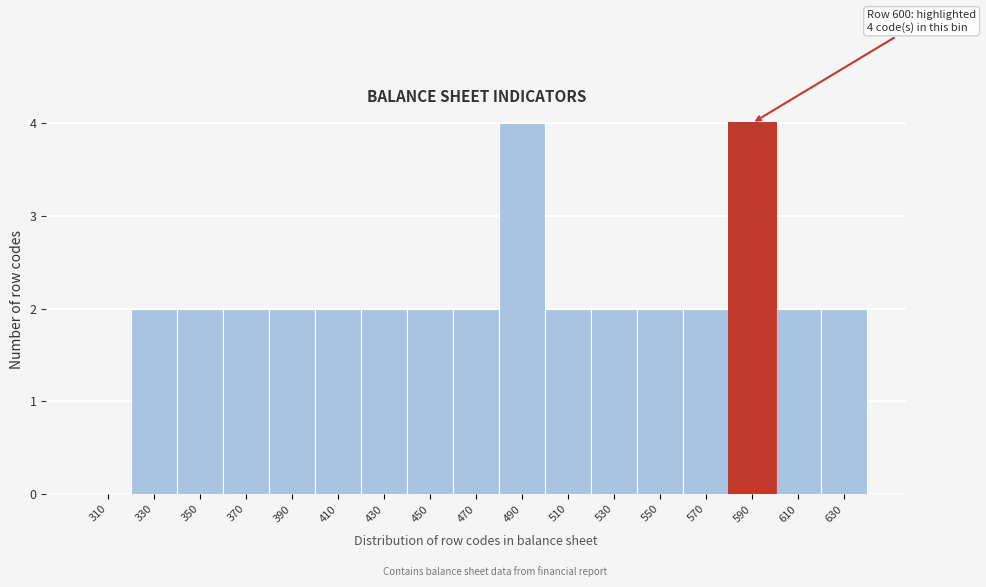

Reading left to right, list all the values displayed in this chart.

310=0	330=2	350=2	370=2	390=2	410=2	430=2	450=2	470=2	490=4	510=2	530=2	550=2	570=2	590=4	610=2	630=2